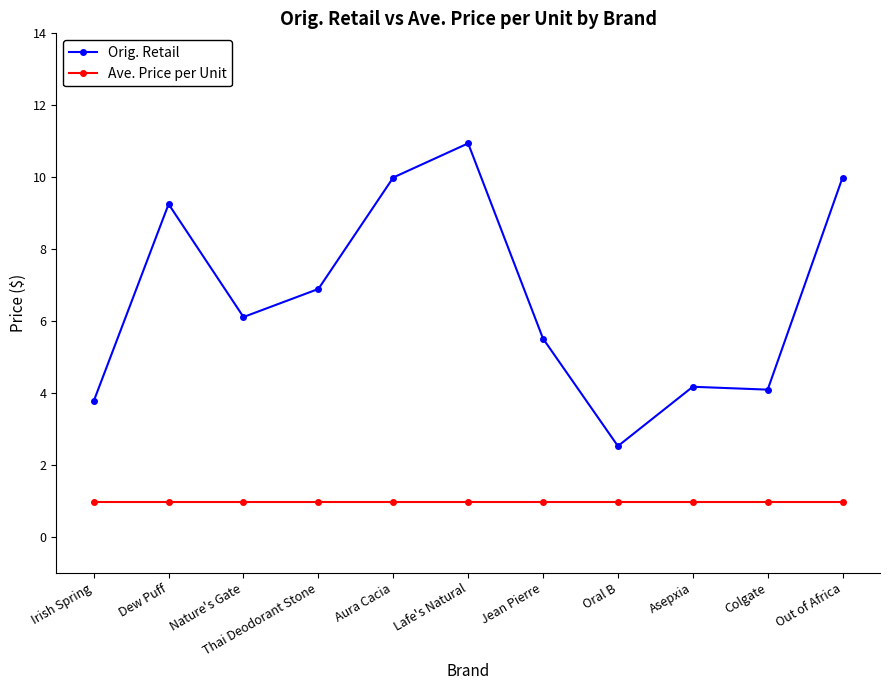

How many lines are shown in the chart?

2